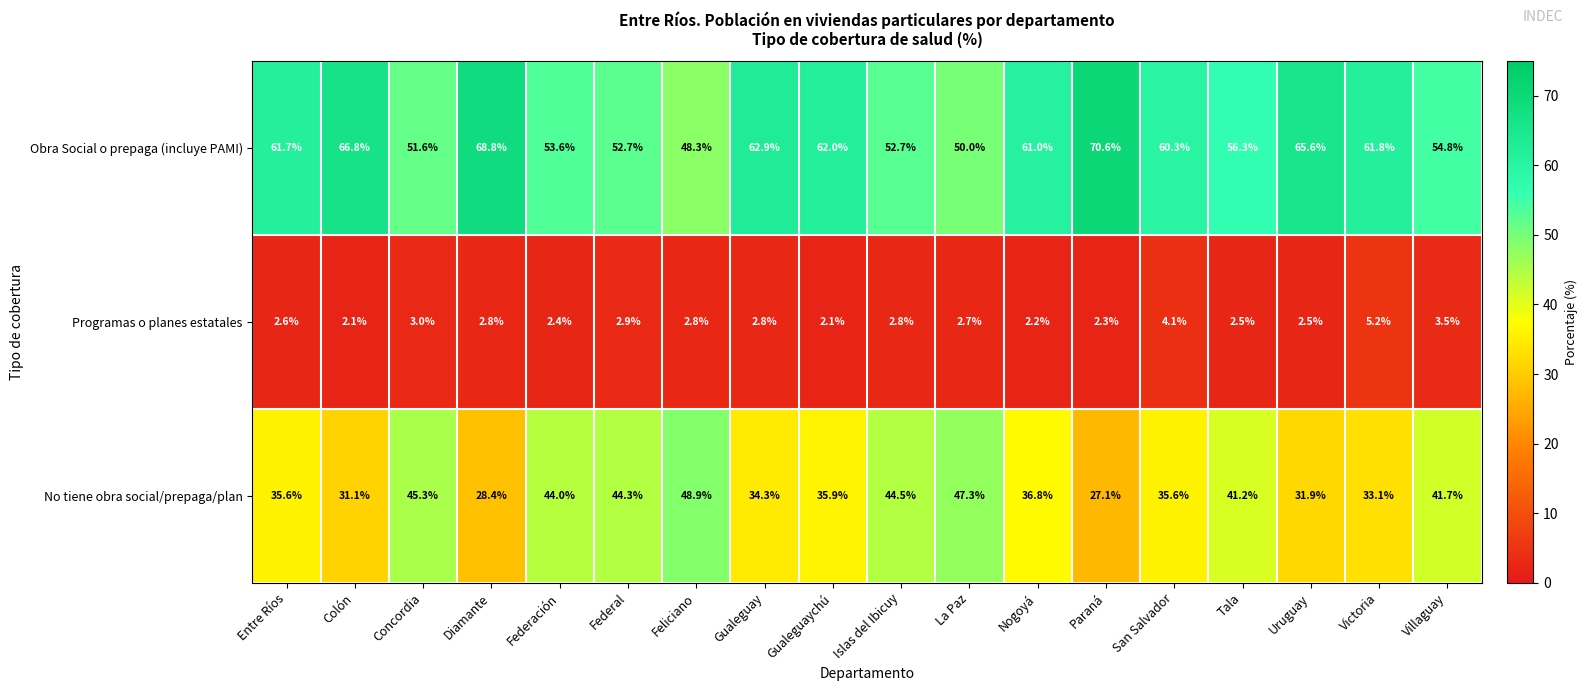

Which series has the largest total across all categories?

Obra Social o prepaga (incluye PAMI)